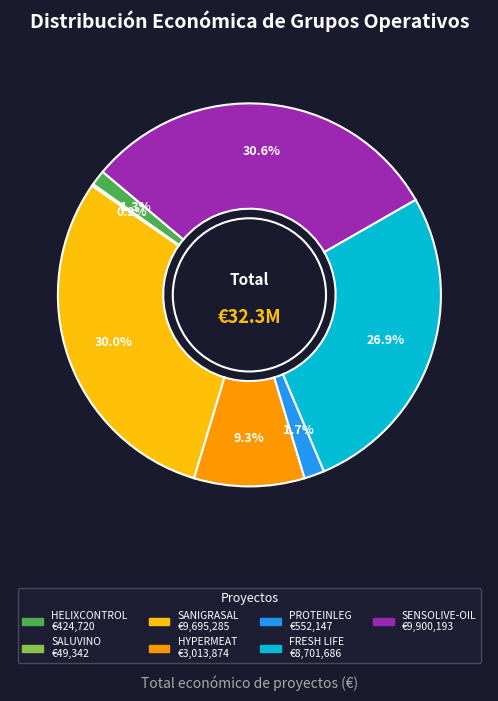

What is the total percentage of HYPERMEAT and PROTEINLEG?

11.0%